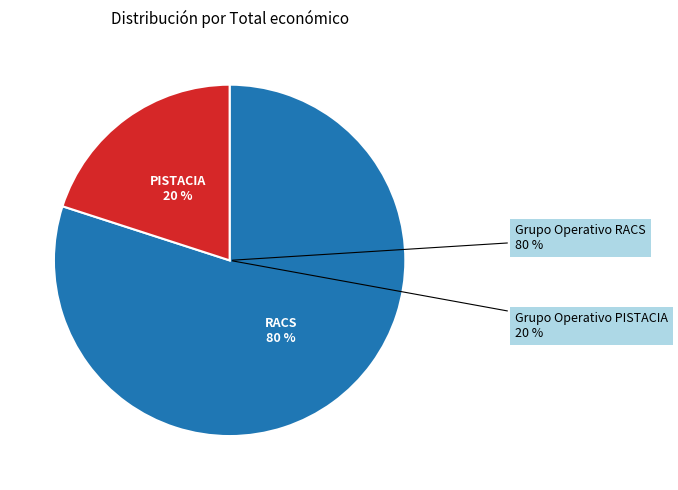

To the nearest percent, what is the combined percentage of Grupo Operativo RACS and Grupo Operativo PISTACIA?

100%